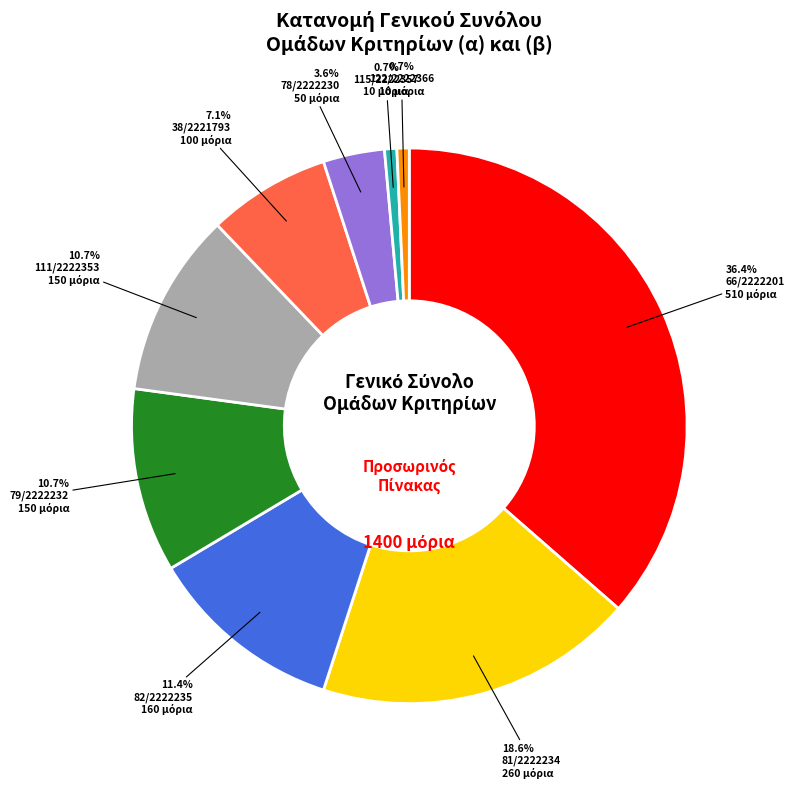

Is there any slice that represents more than half of the pie?

No